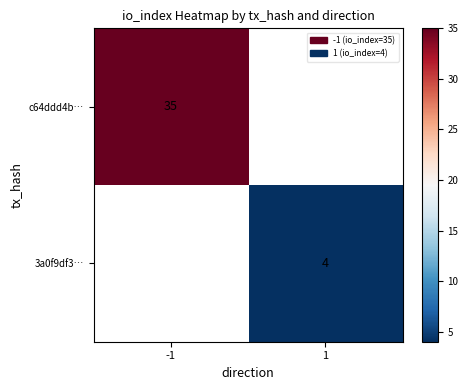

The value of c64ddd4b… at -1 is 52. True or false?

False